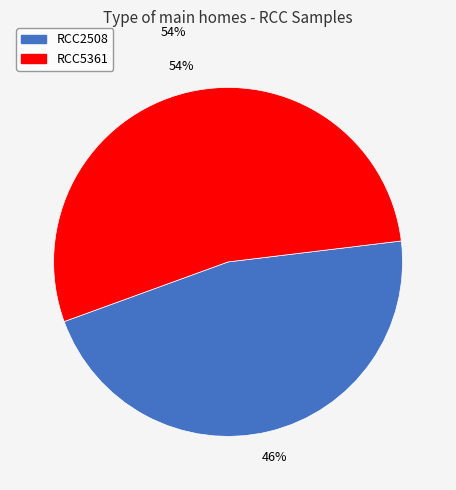

Approximately how many times larger is the value at RCC2508 compared to RCC5361?

0.9